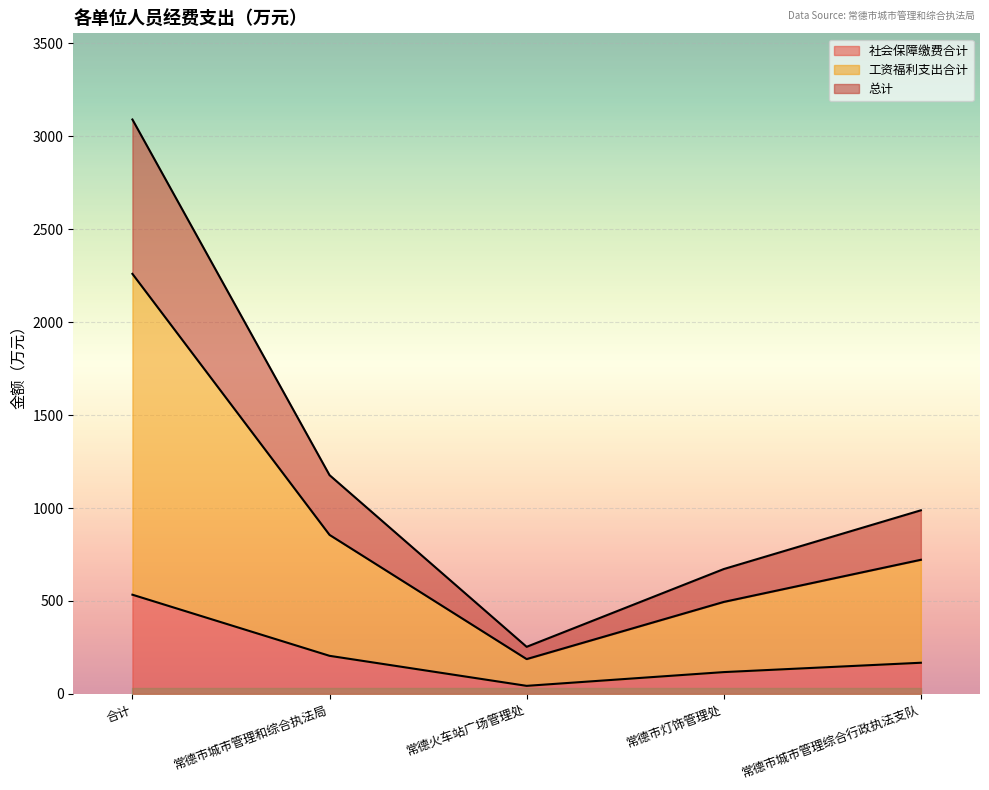

Reading left to right, what are all the values shown in this chart?

总计: 合计=3089.9	常德市城市管理和综合执法局=1177.0	常德火车站广场管理处=253.4	常德市灯饰管理处=671.8	常德市城市管理综合行政执法支队=987.8
工资福利支出合计: 合计=2259.6	常德市城市管理和综合执法局=855.6	常德火车站广场管理处=187.5	常德市灯饰管理处=494.9	常德市城市管理综合行政执法支队=721.7
社会保障缴费合计: 合计=533.7	常德市城市管理和综合执法局=205.0	常德火车站广场管理处=43.5	常德市灯饰管理处=117.5	常德市城市管理综合行政执法支队=167.8